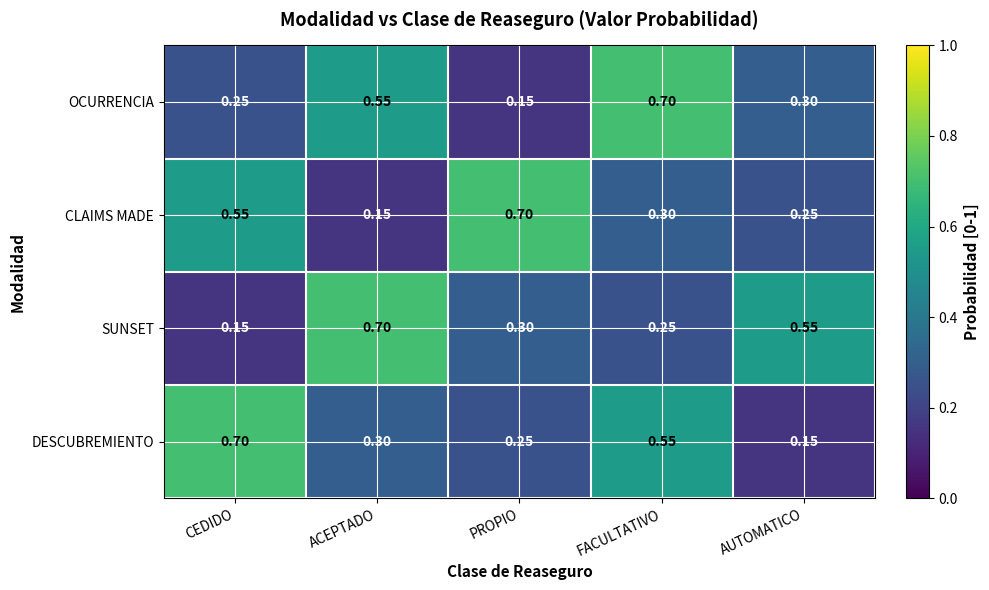

Which series changed the most between CEDIDO and ACEPTADO?

SUNSET